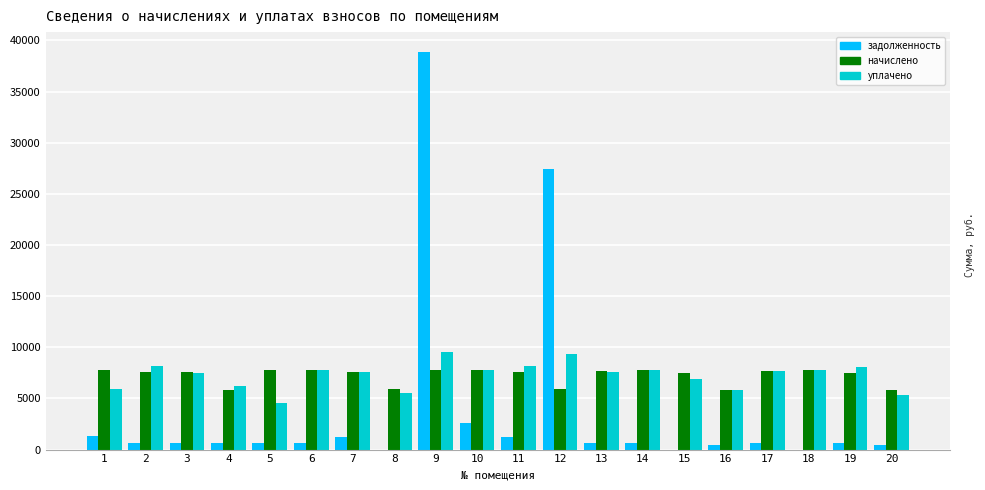

At which category is the sum across all series the highest?

9